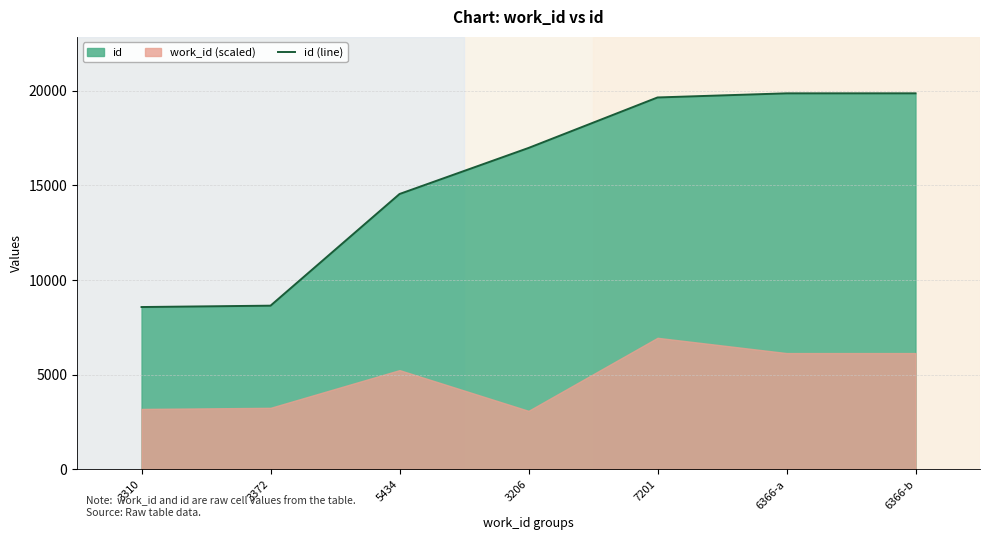

Rank the categories by value from lowest to highest.

3310, 3372, 5434, 3206, 7201, 6366-a, 6366-b